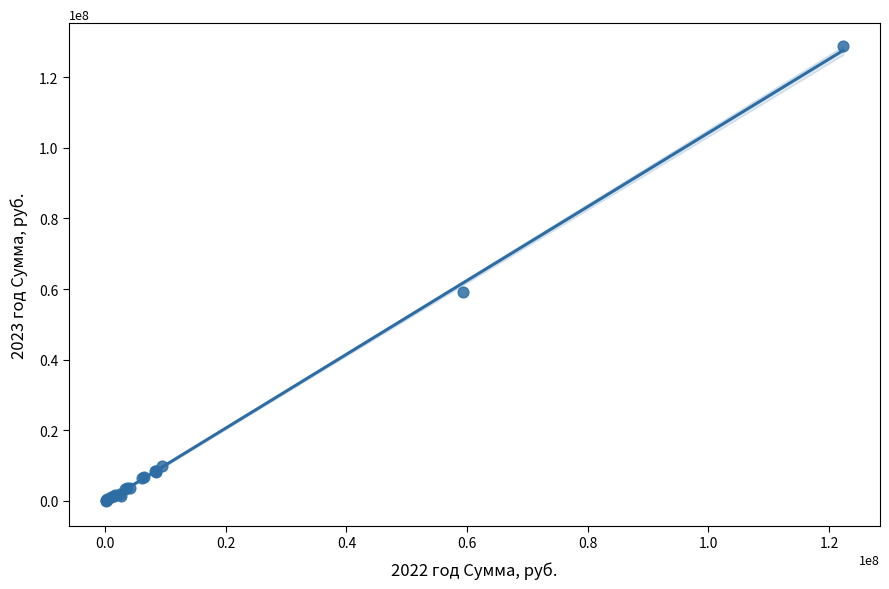

What Y value in the scatter plot is closest to 64395000?

59290000